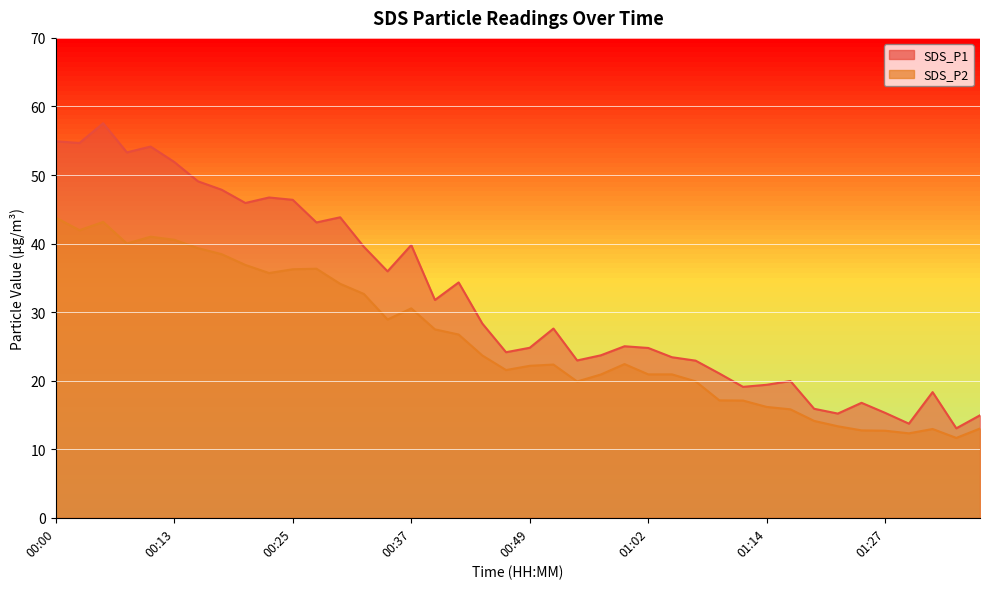

How many data points does each series have?

40